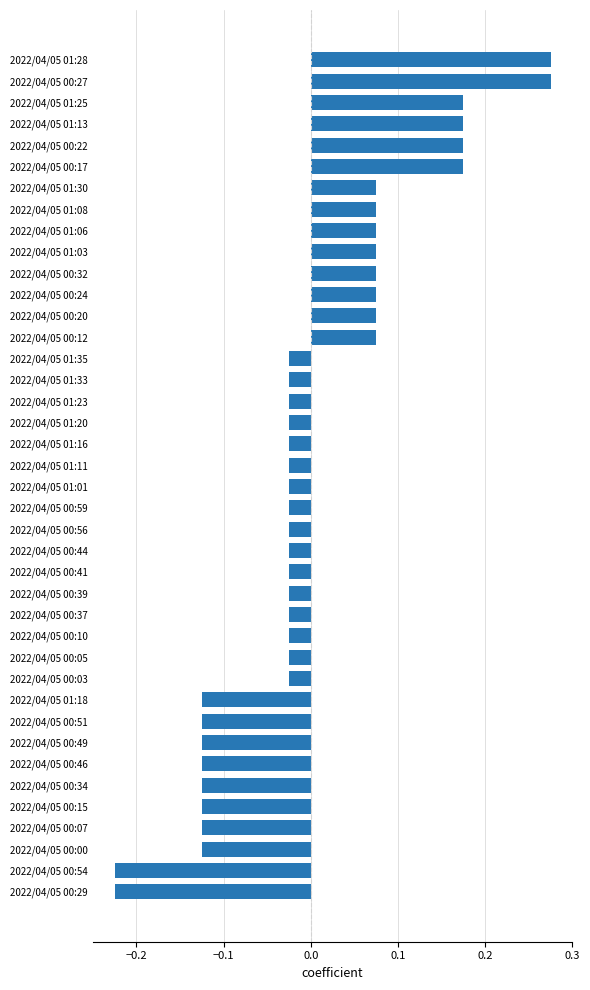

What is the difference between the maximum and minimum values?

0.5